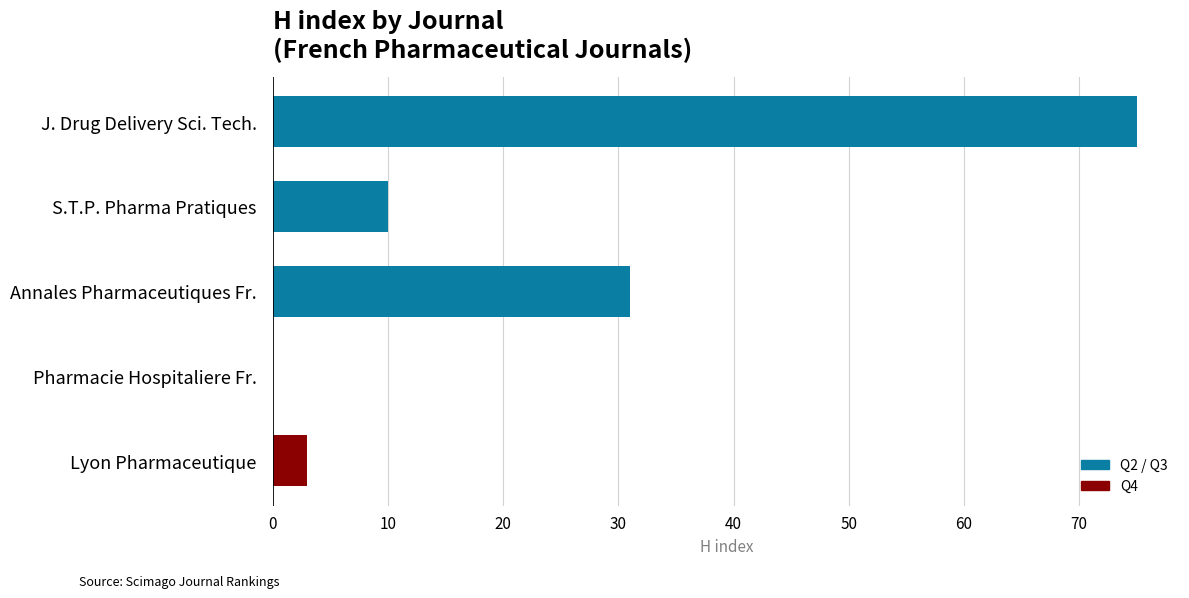

Which has a higher value, Annales Pharmaceutiques Fr. or J. Drug Delivery Sci. Tech.?

J. Drug Delivery Sci. Tech.